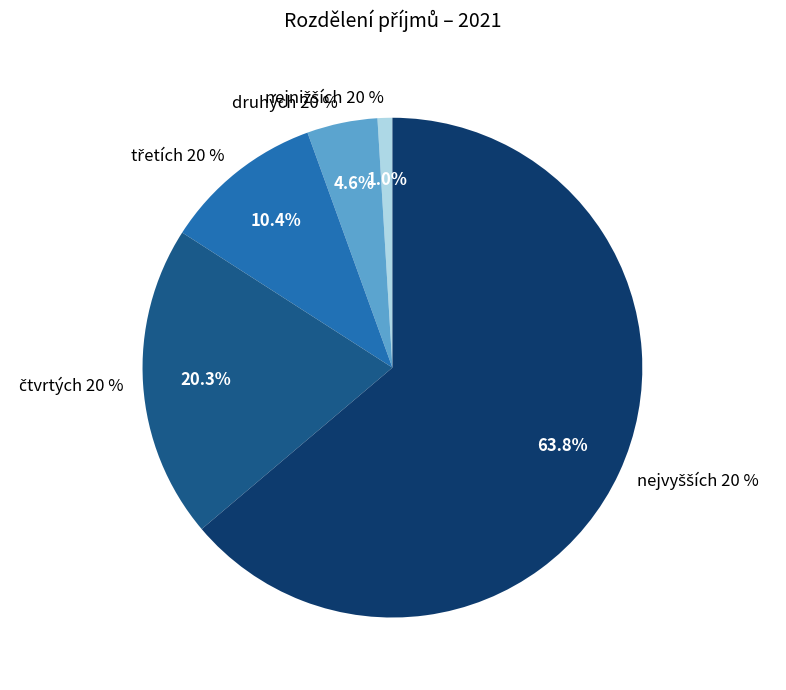

To the nearest percent, what is the difference between the třetích 20 % and nejvyšších 20 % slice percentages?

53%